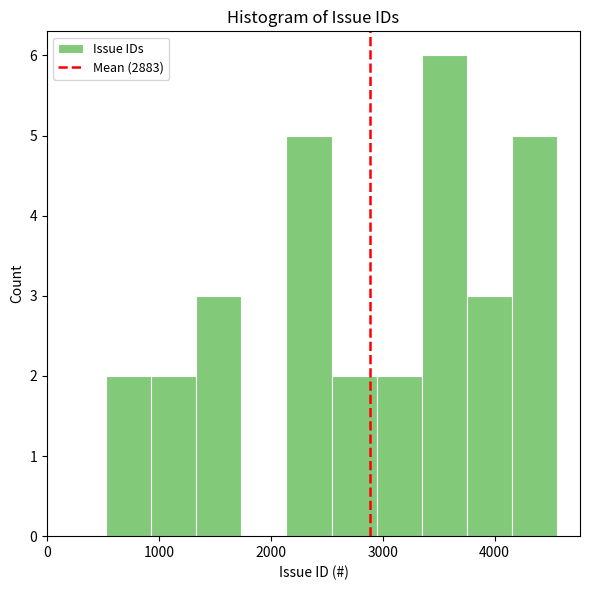

What is the height of the bar covering 3300 to 3800 on the x-axis? Neither the bar edges nor the heights are printed on the chart, so give them approximately, as read against the axes.

6